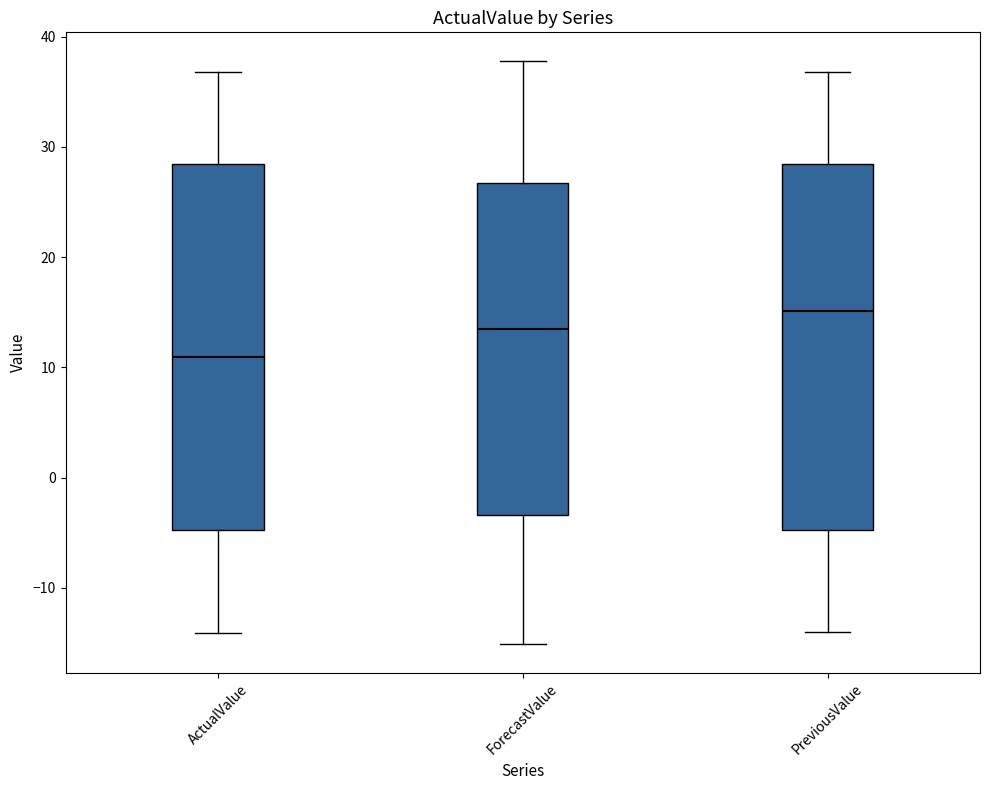

Where does the upper whisker of the box for PreviousValue end on the y-axis? The values are not printed on the chart, so give them approximately, as read against the axis.

37